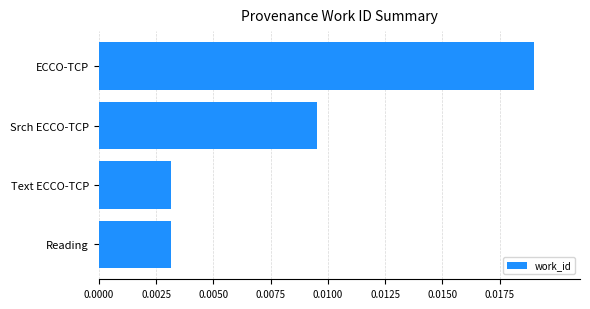

Which label corresponds to the largest value in the chart?

ECCO-TCP